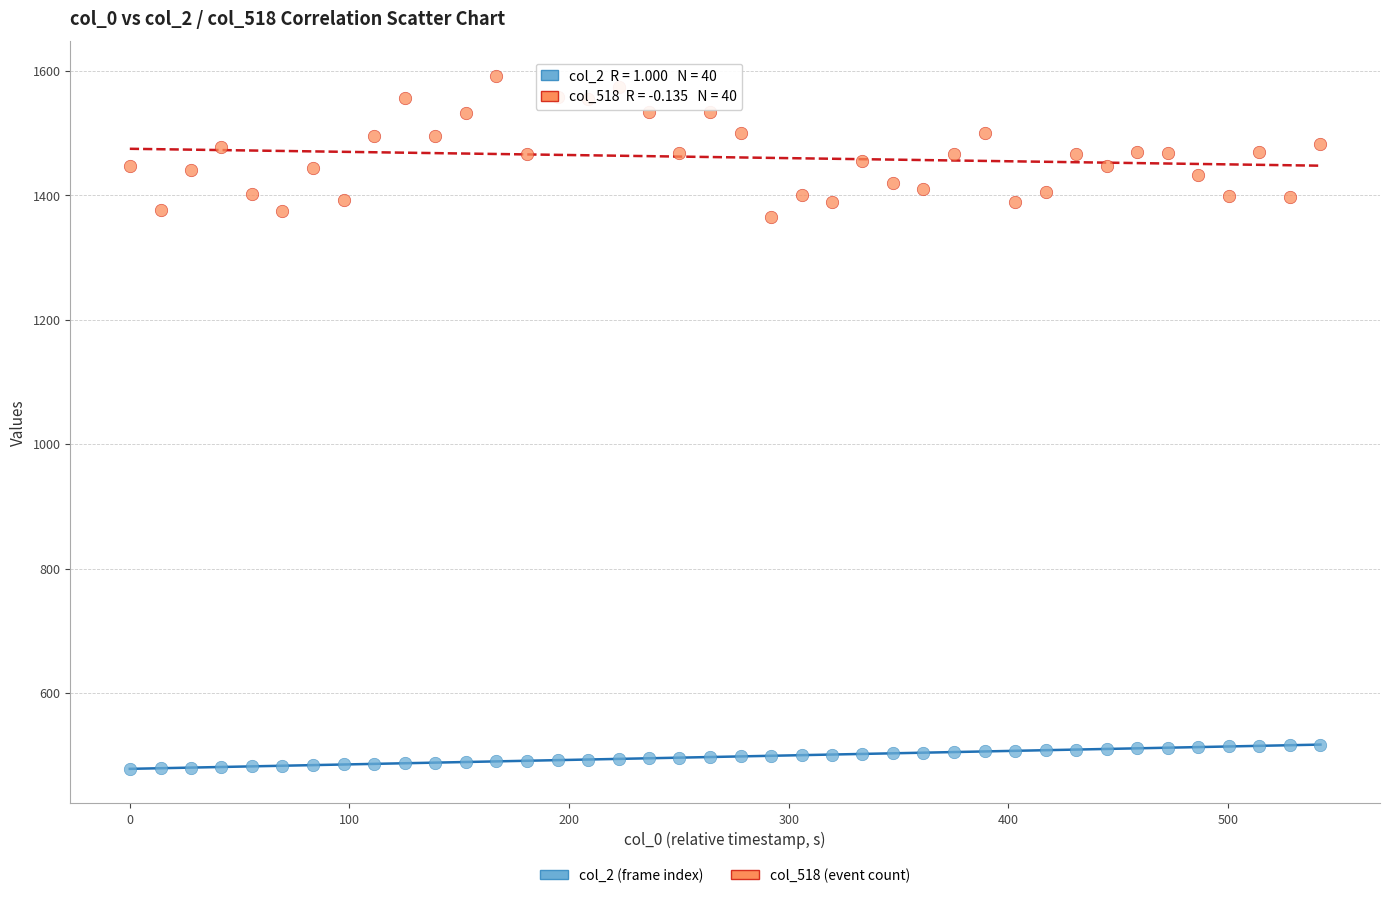

What are all the series names shown in the legend?

col_2 (frame index), col_518 (event count)